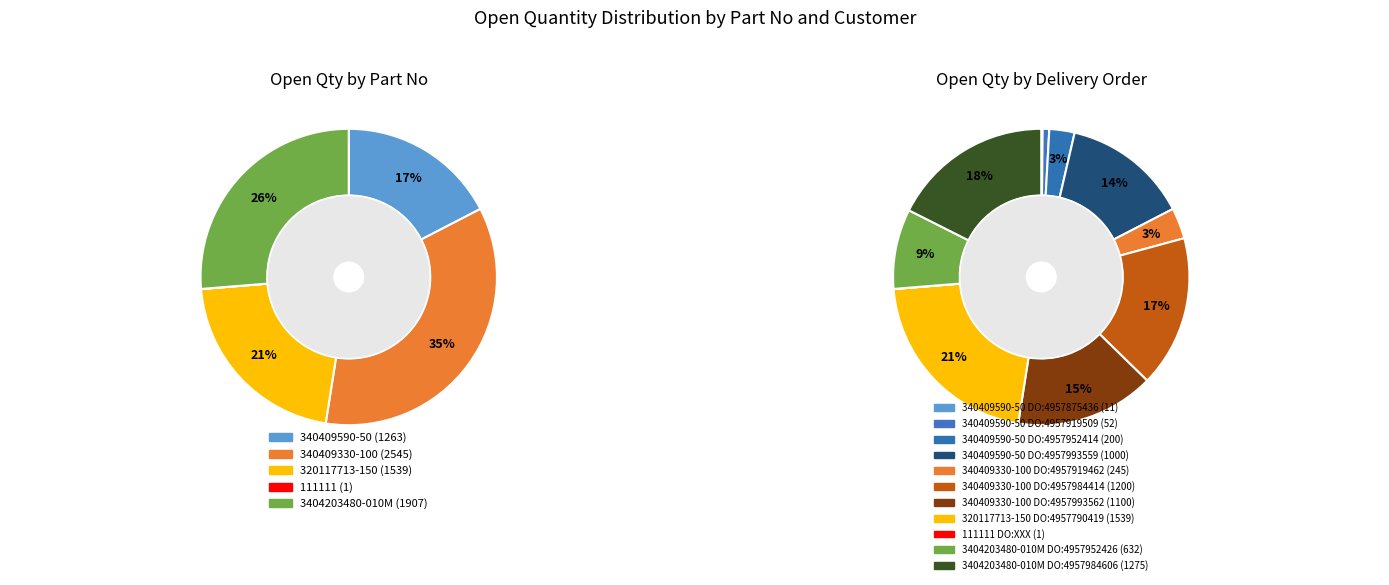

What percentage do 3404203480-010M (DO:4957952426) and 340409590-50 (DO:4957952414) together represent?

11.5%